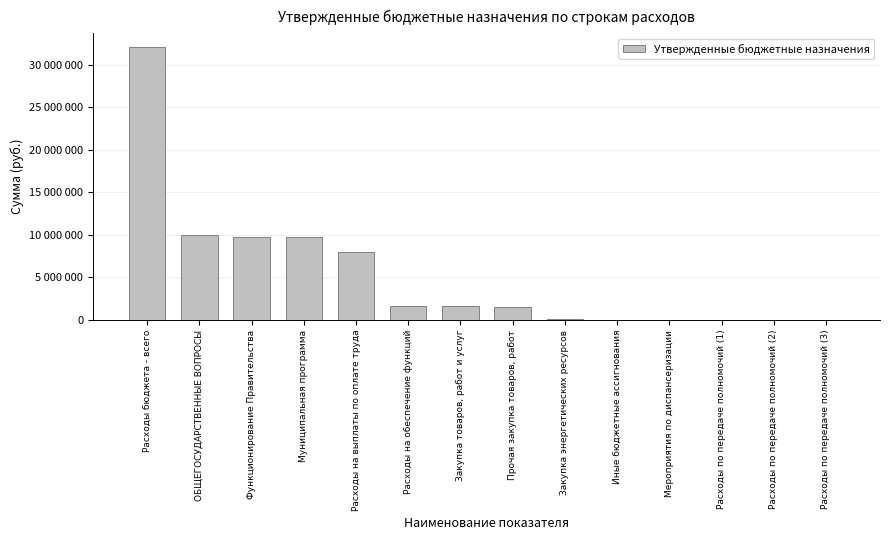

At which label does the data first exceed 1622500?

Расходы бюджета - всего